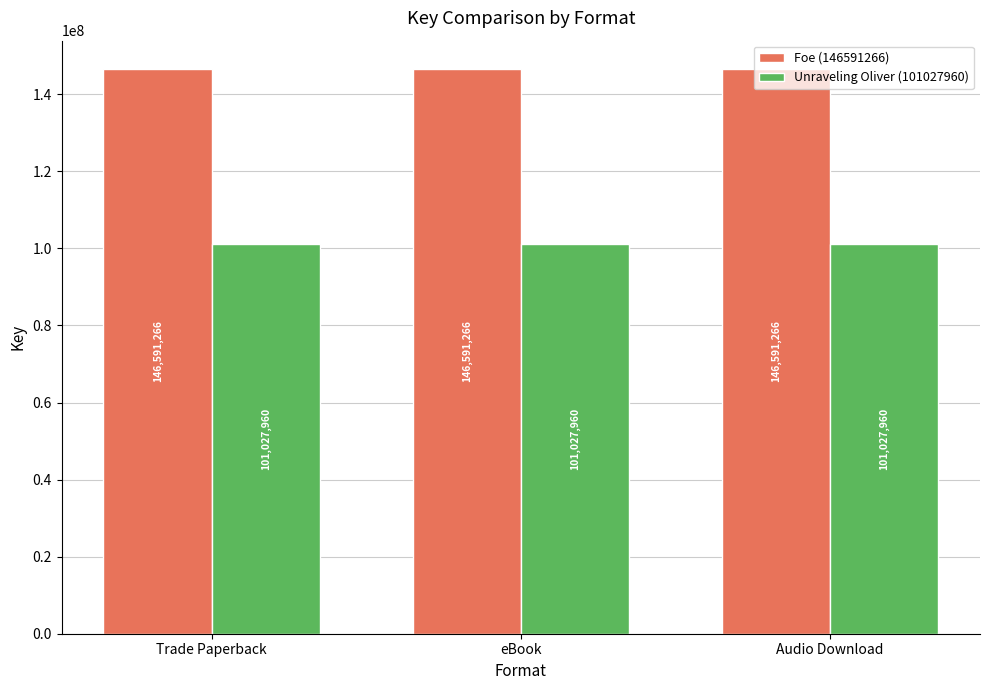

What is the label of the 1st bar from the left?

Trade Paperback